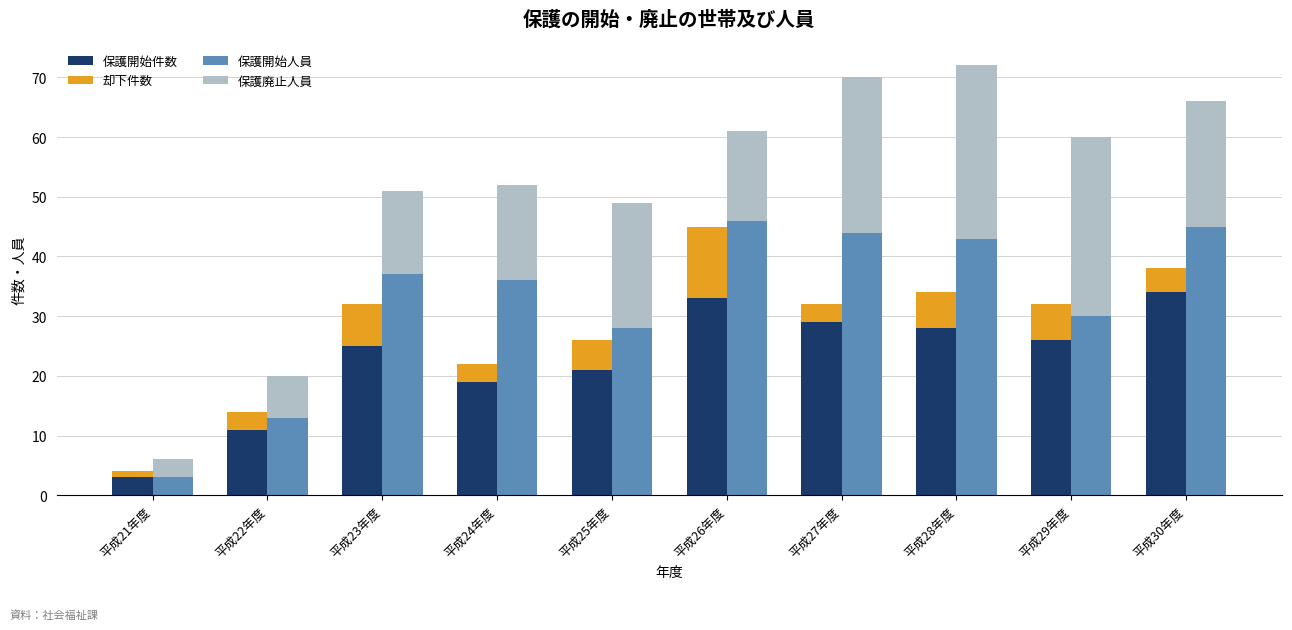

Is the value of 保護廃止人員 at 平成21年度 greater than the value of 保護開始件数 at 平成26年度?

No